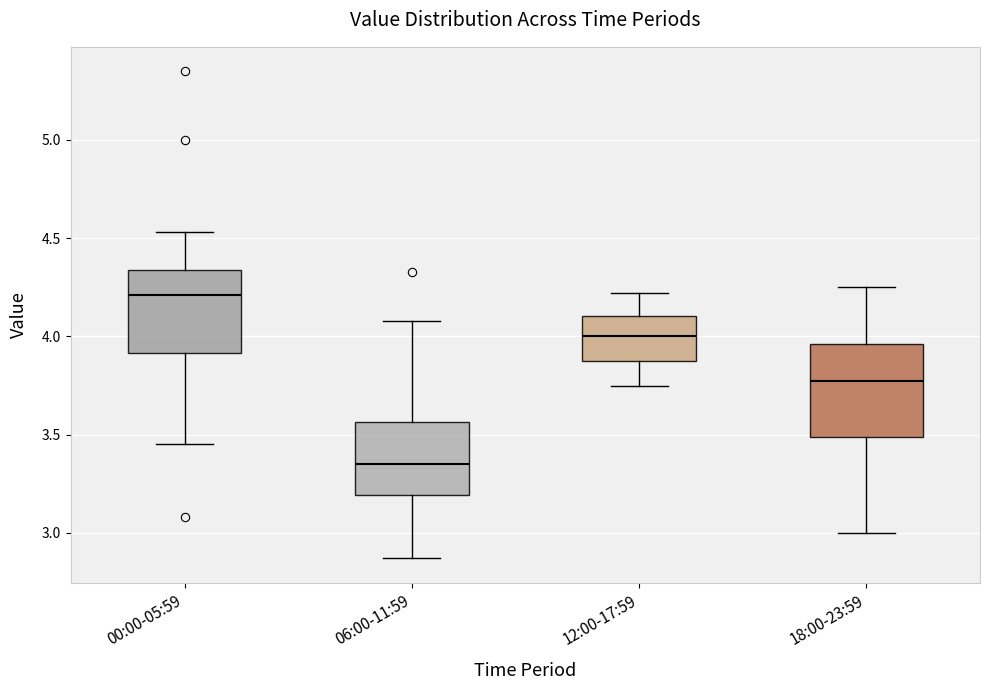

Where does the lower whisker of the box for 06:00-11:59 end on the y-axis? The values are not printed on the chart, so give them approximately, as read against the axis.

2.85